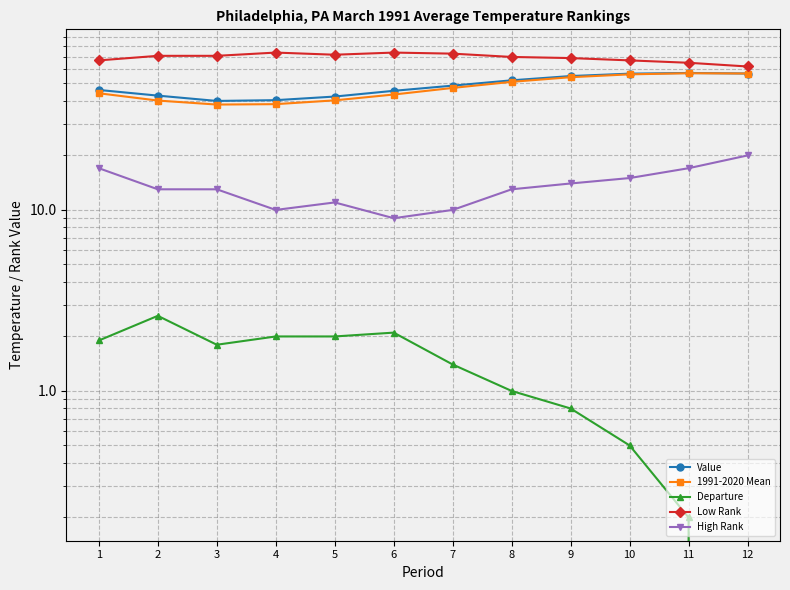

What are all the series names shown in the legend?

Value, 1991-2020 Mean, Departure, Low Rank, High Rank